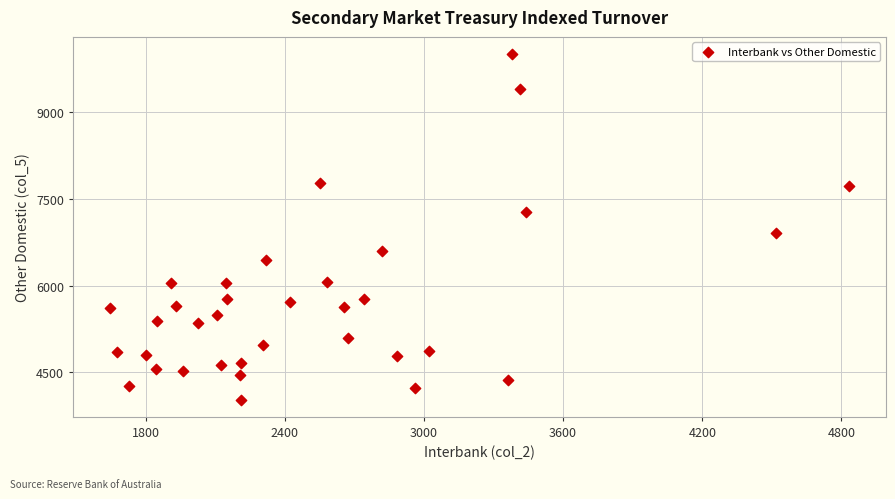

What is the range of Y values (max minus min)?

5982.4